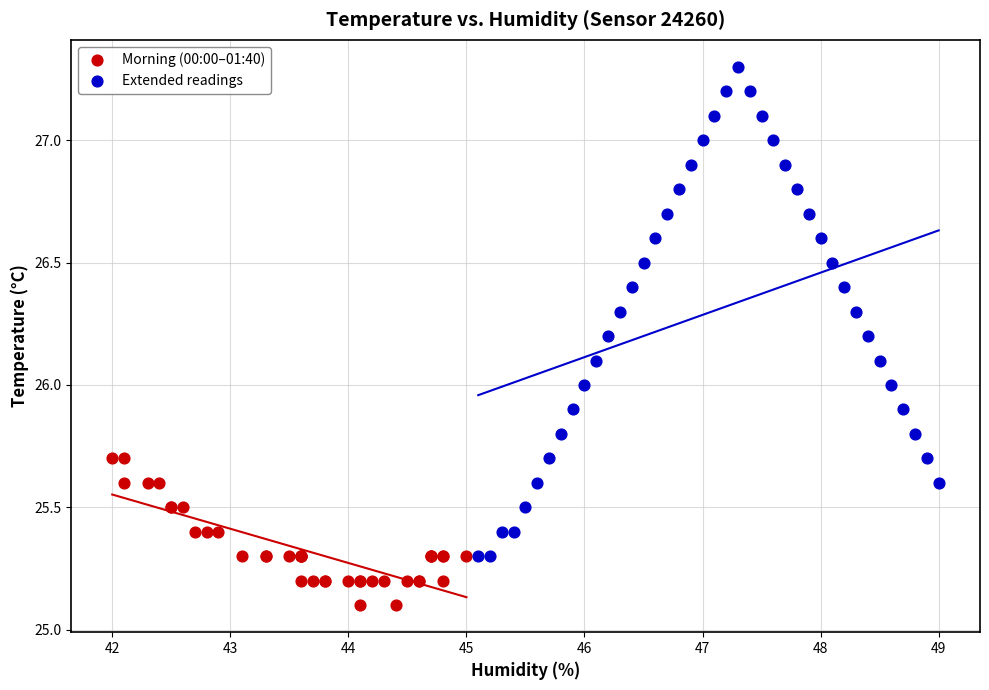

Which series reaches the minimum Y coordinate?

Morning (00:00–01:40)